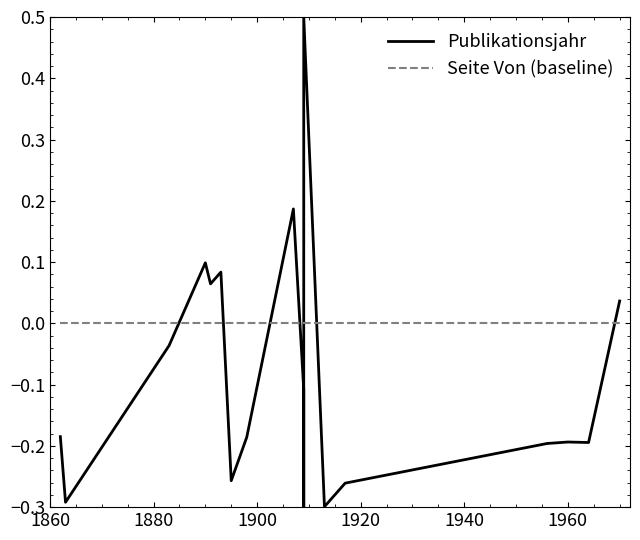

Rank the series by their maximum value, from lowest to highest.

Seite Von (baseline), Publikationsjahr